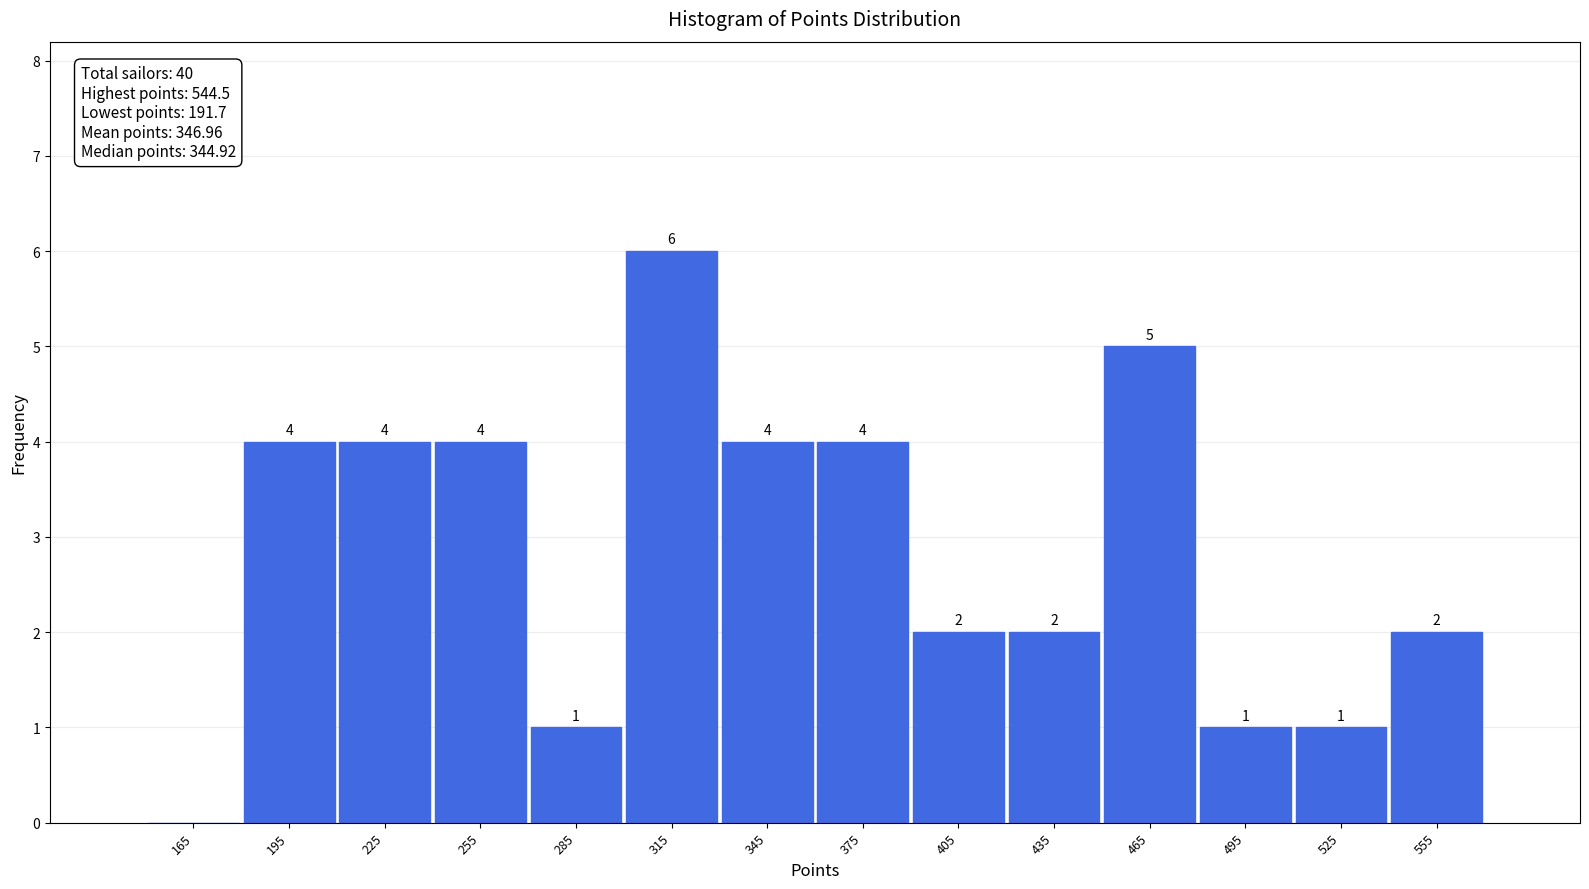

Over which range of the x-axis is the bar tallest?

300 to 330